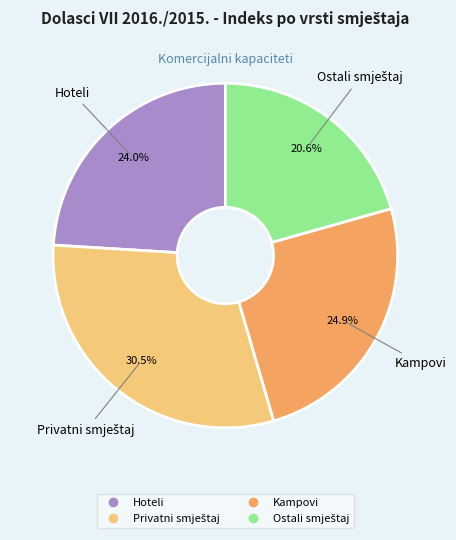

Is there any slice that represents more than half of the pie?

No